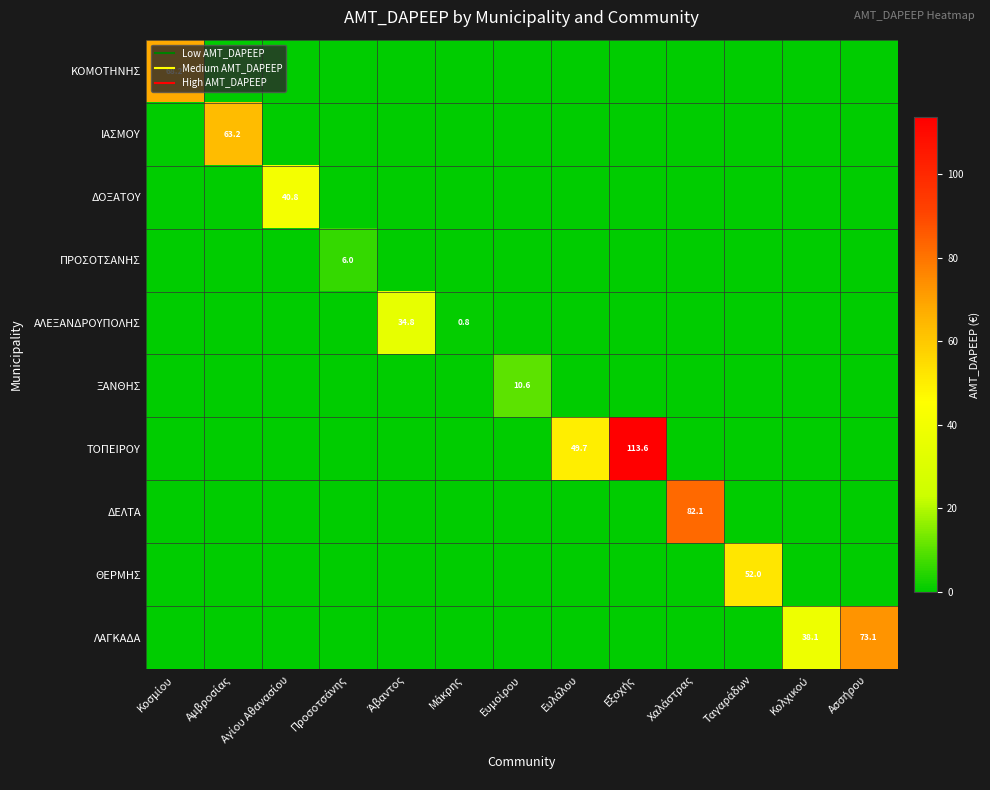

Which category has the highest value across all series?

Εξοχής